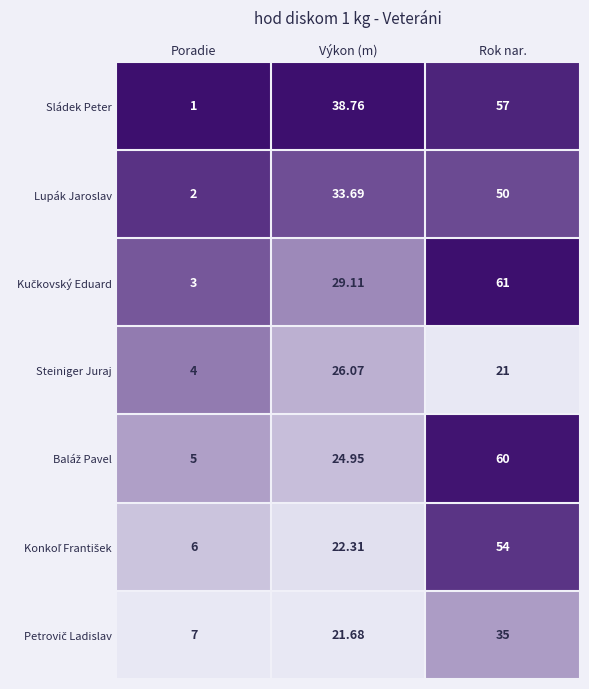

At which category is the sum across all series the highest?

Rok nar.